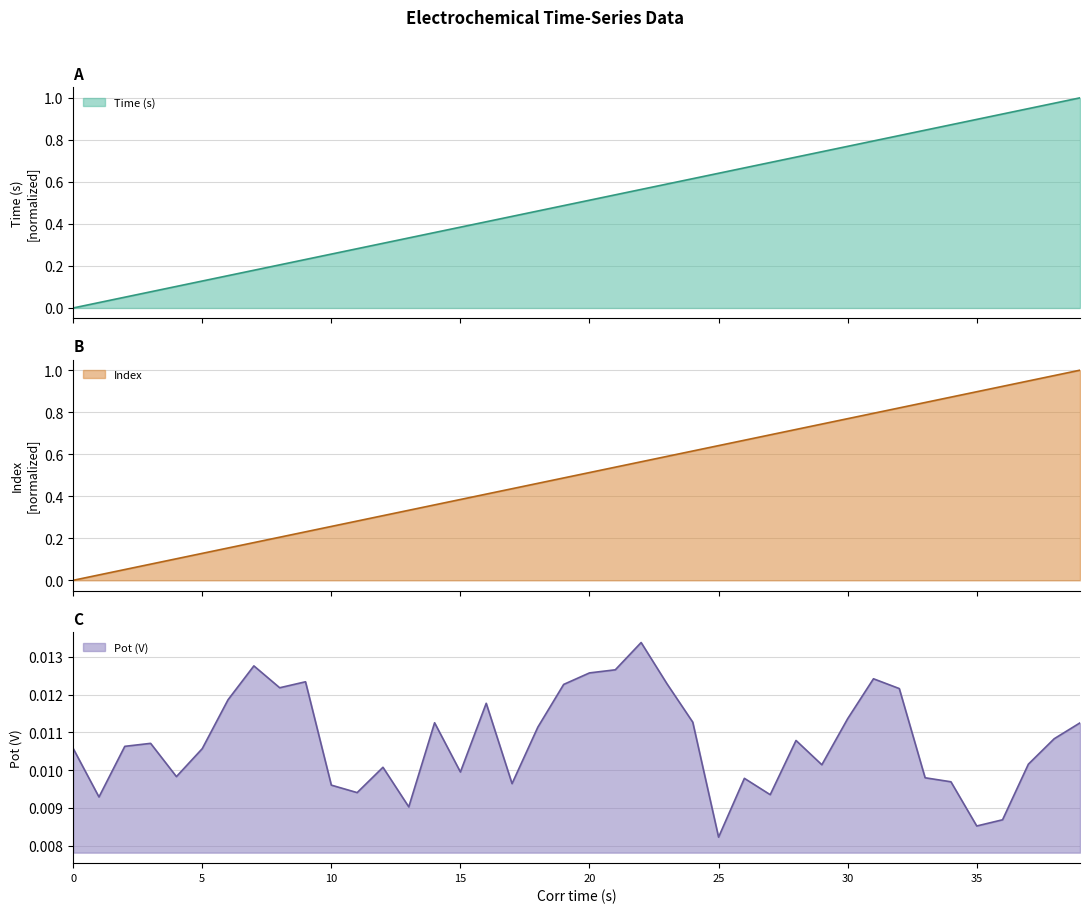

At which label does Pot (V) reach its minimum?

25